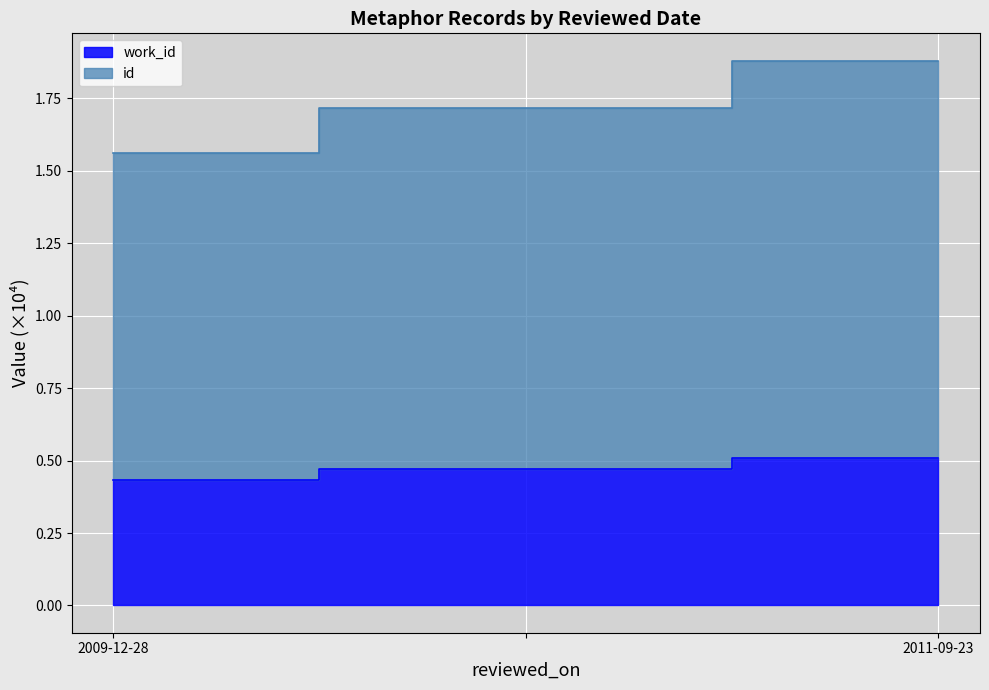

What position from the right is 2011-09-23?

1